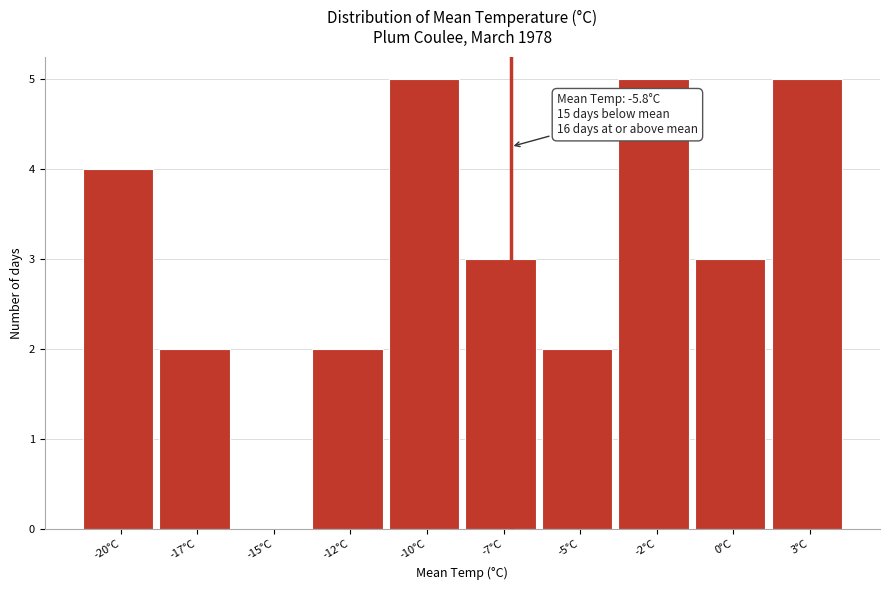

Reading left to right, extract all data points from this chart.

-20°C=4	-17°C=2	-15°C=0	-12°C=2	-10°C=5	-7°C=3	-5°C=2	-2°C=5	0°C=3	3°C=5